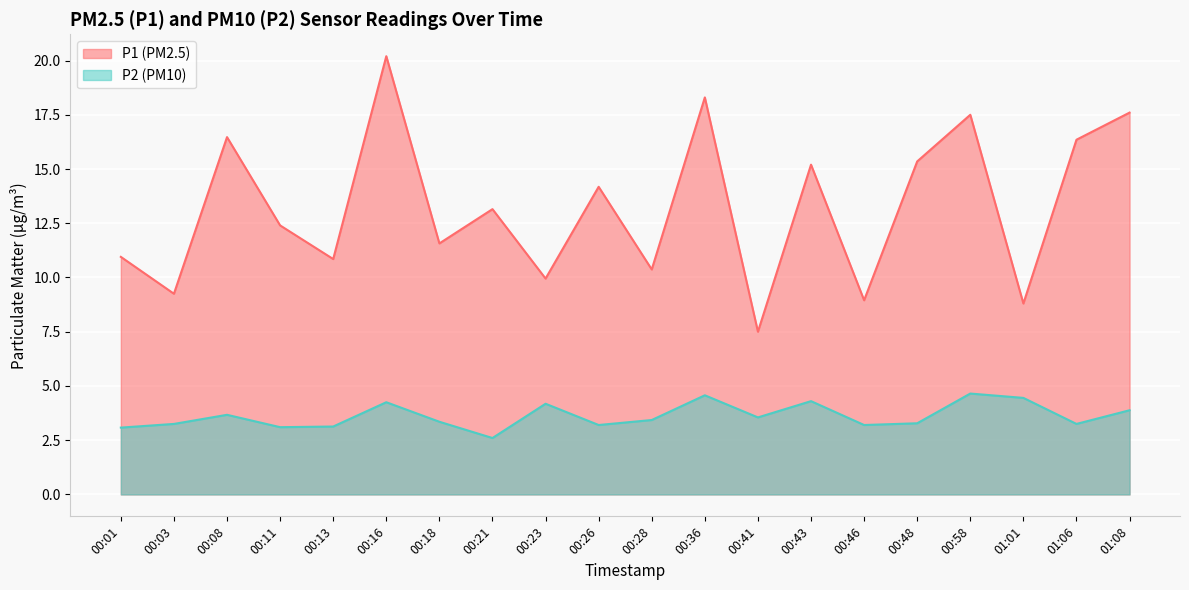

Where does the P1 series first go above 13?

00:08